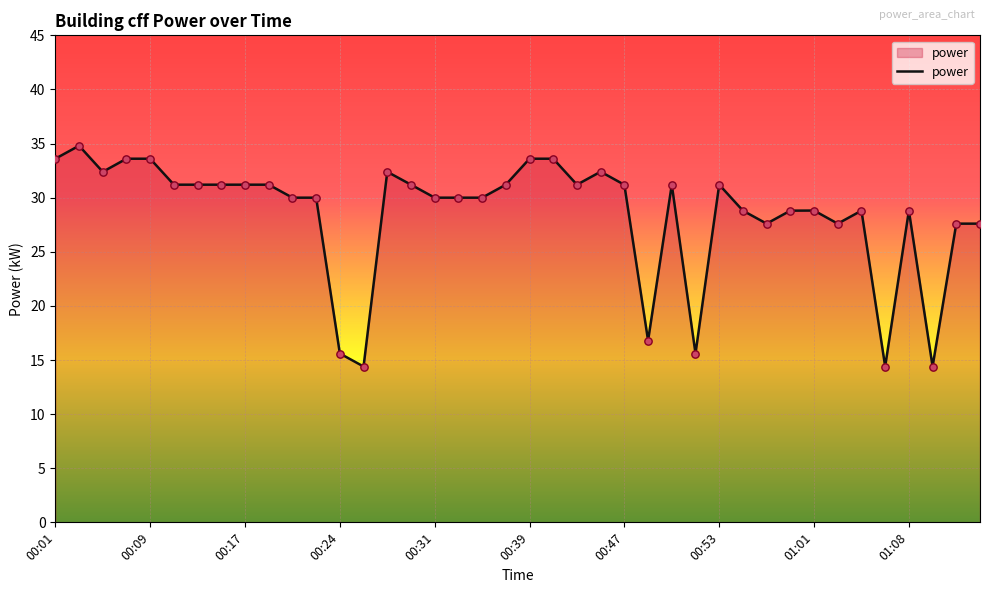

What is the greatest value displayed?

34.8